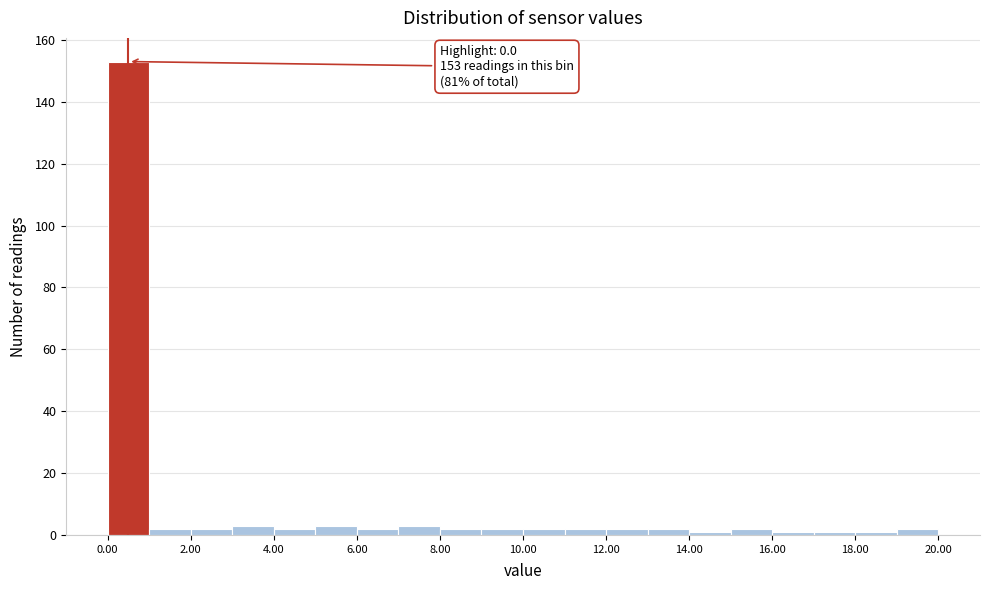

Over which range of the x-axis is the bar tallest?

0 to 1